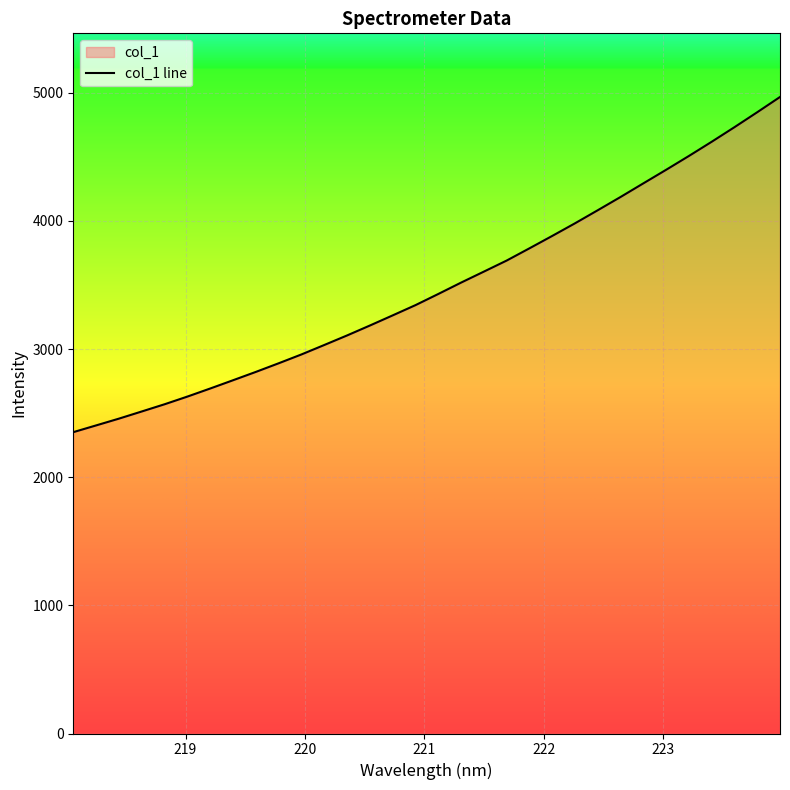

What is the sum of all values?

111482.9